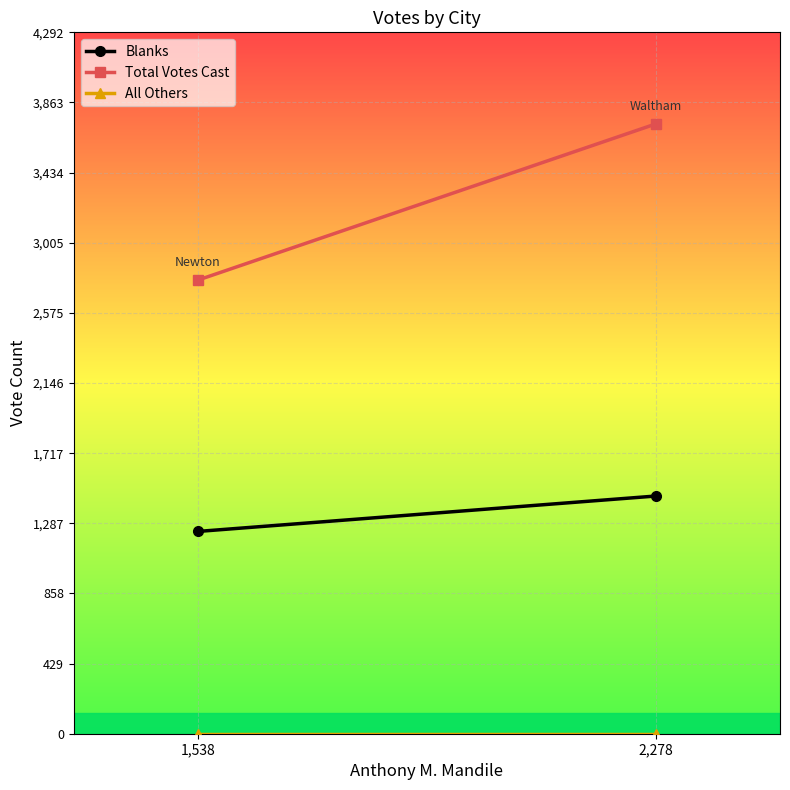

At how many categories does at least one series exceed 2289?

2